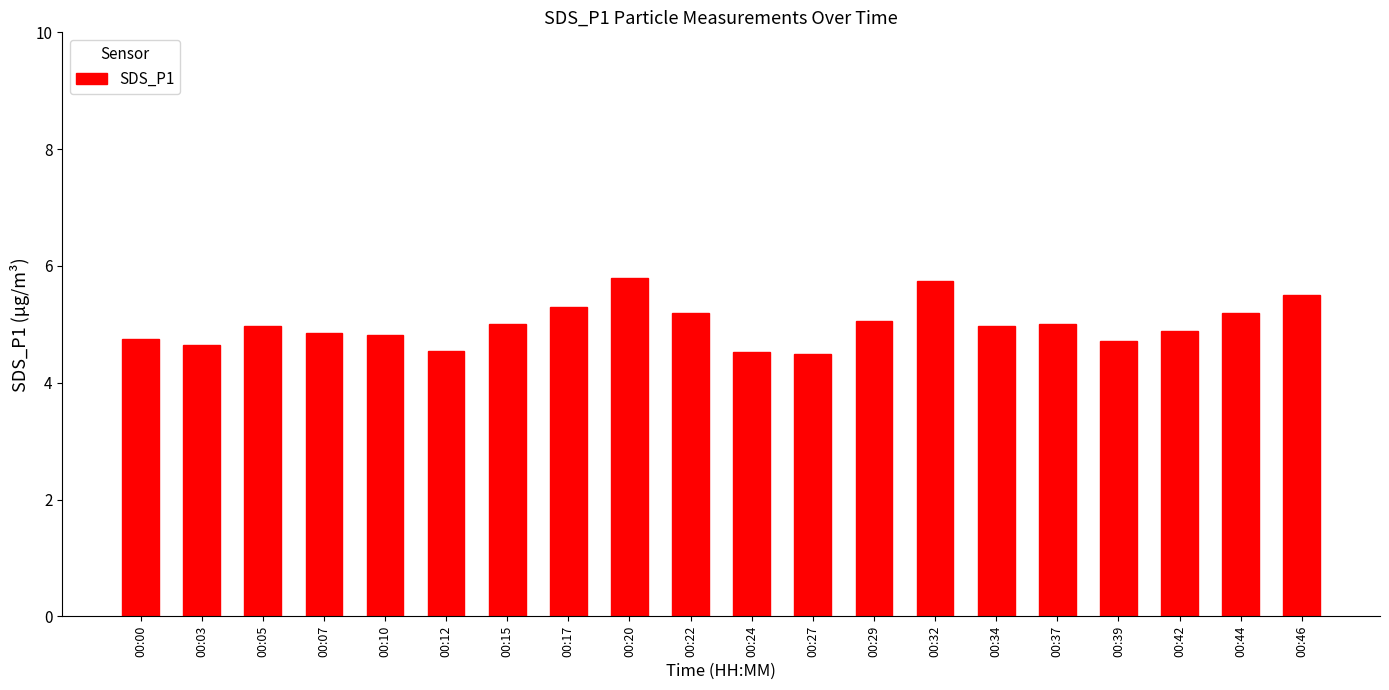

Does the chart contain any negative values?

No